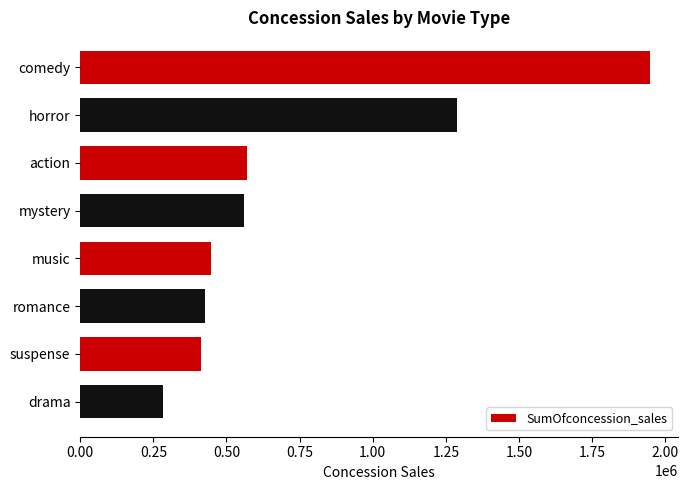

What is the greatest value displayed?

1947728